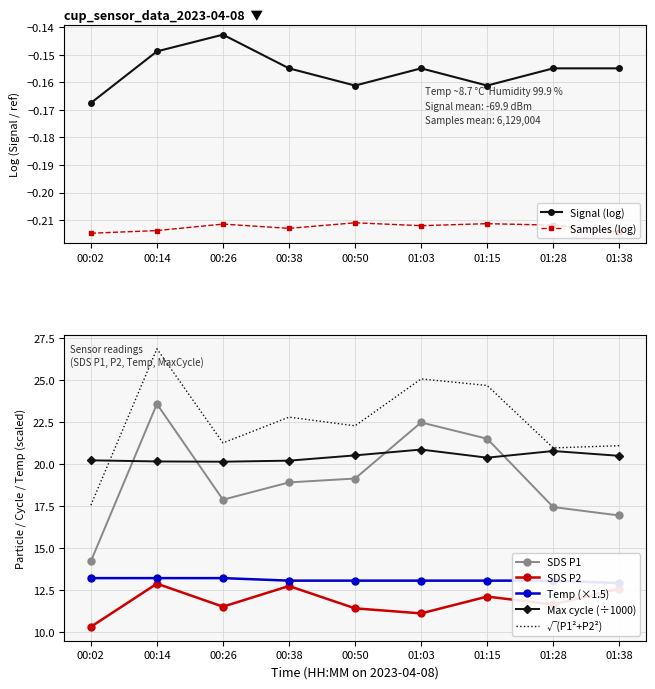

Does the chart have visible grid lines?

Yes